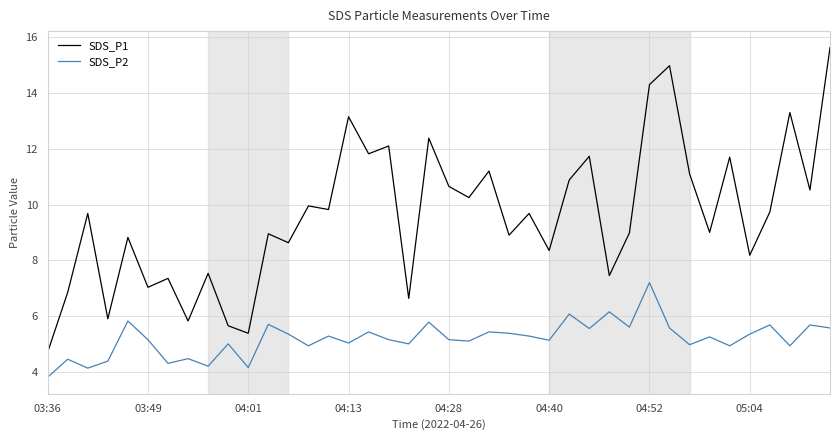

Rank the series by their maximum value, from highest to lowest.

SDS_P1, SDS_P2